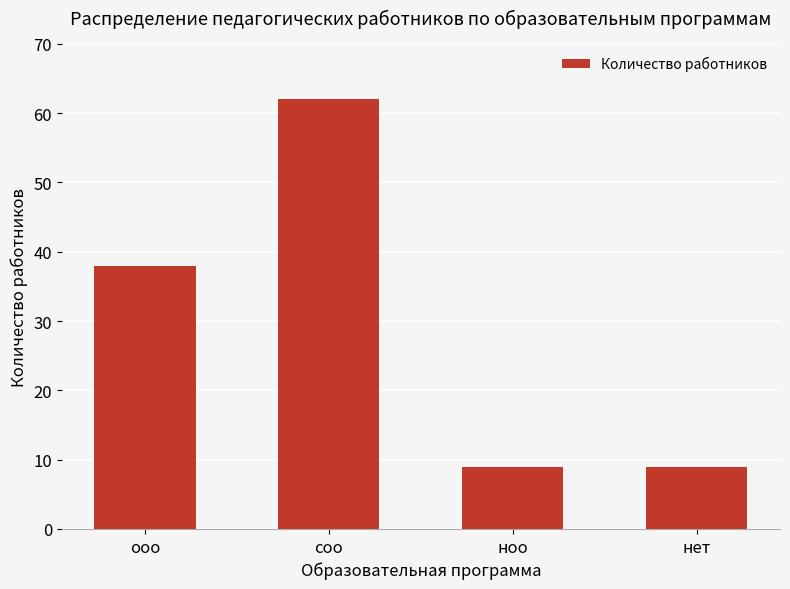

True or false: the data shows 29 at соо.

False